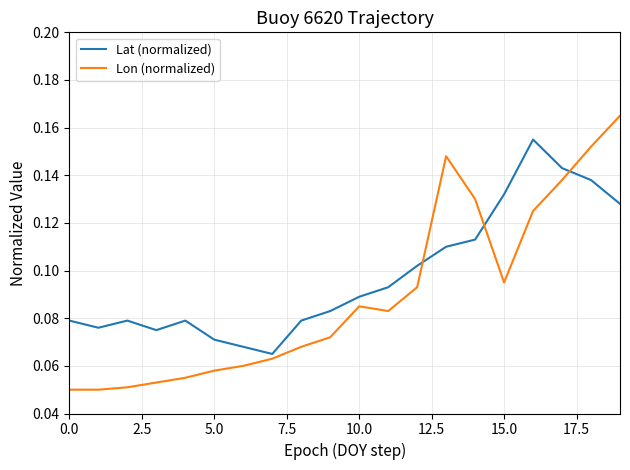

Is this an area chart (filled region under the line)?

No